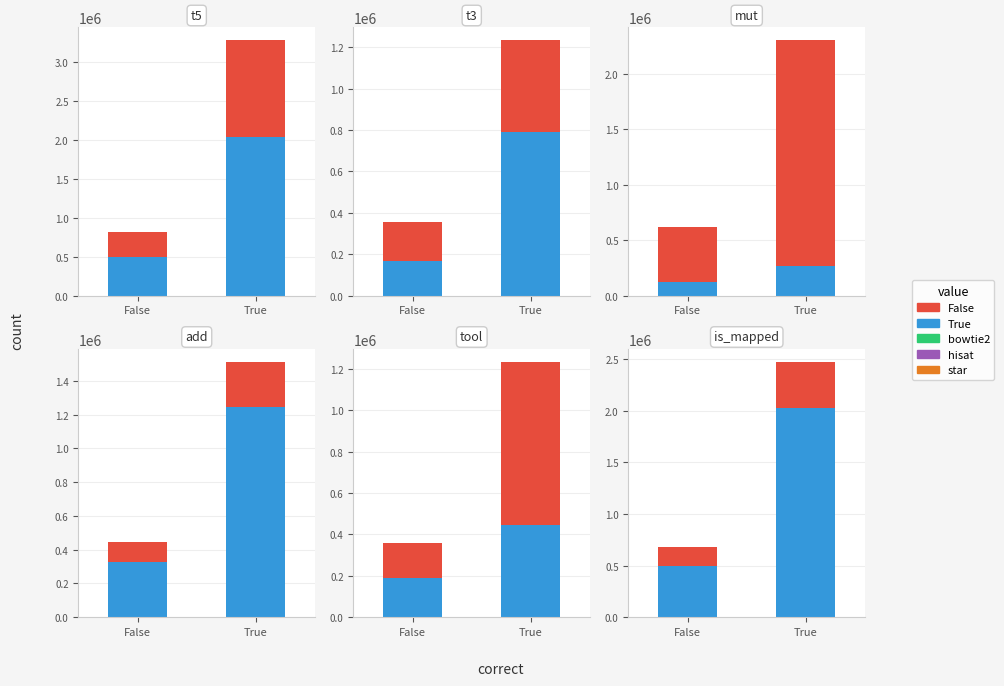

At which label does Urban-Male reach its peak?

True